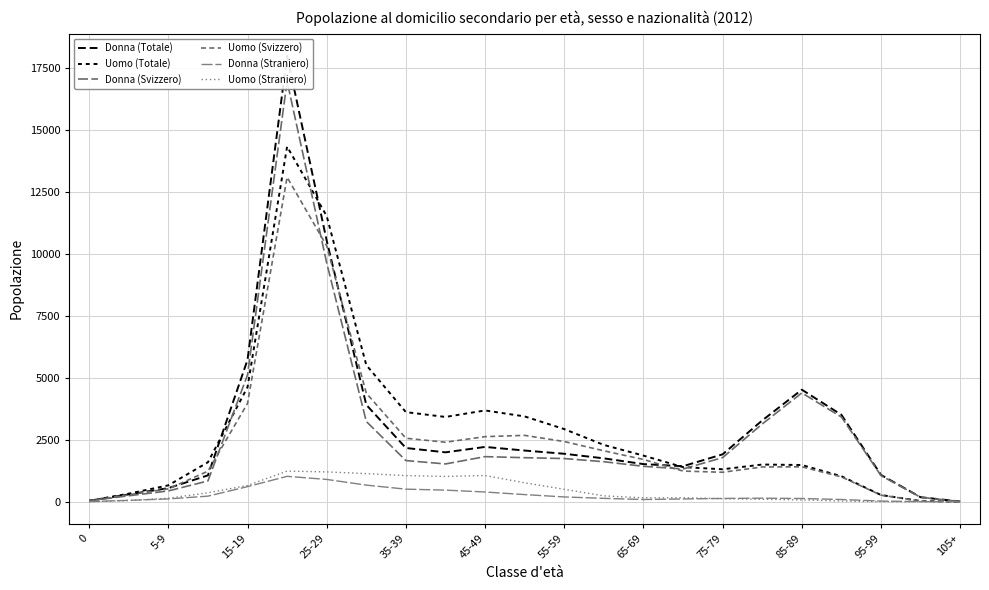

Is it true that Uomo (Svizzero) equals 1780 at 25-29?

False